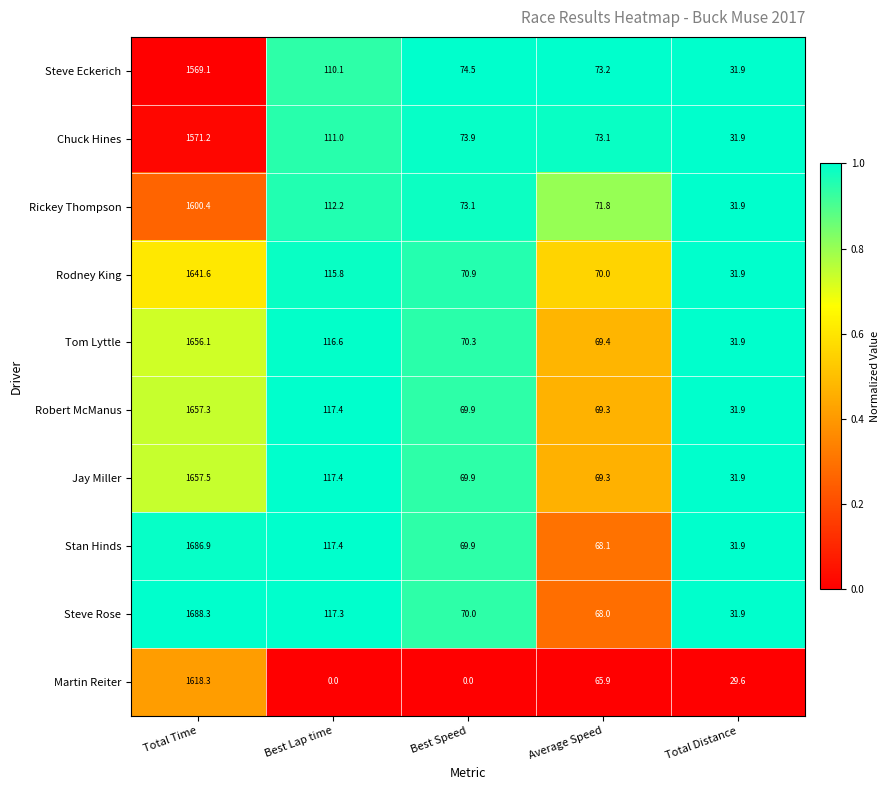

What is the average value of the Steve Eckerich series?

371.8